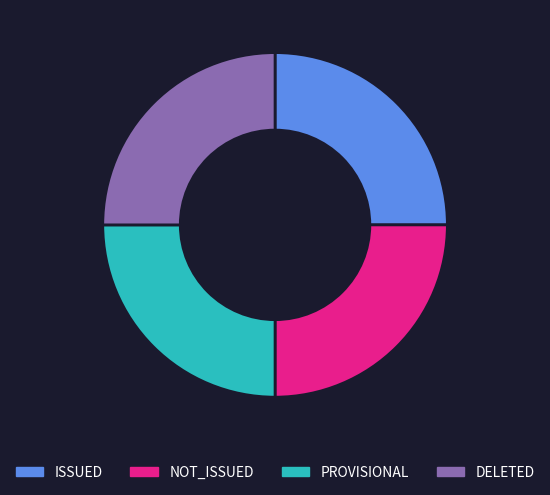

The DELETED slice represents 25% of the pie. True or false?

True